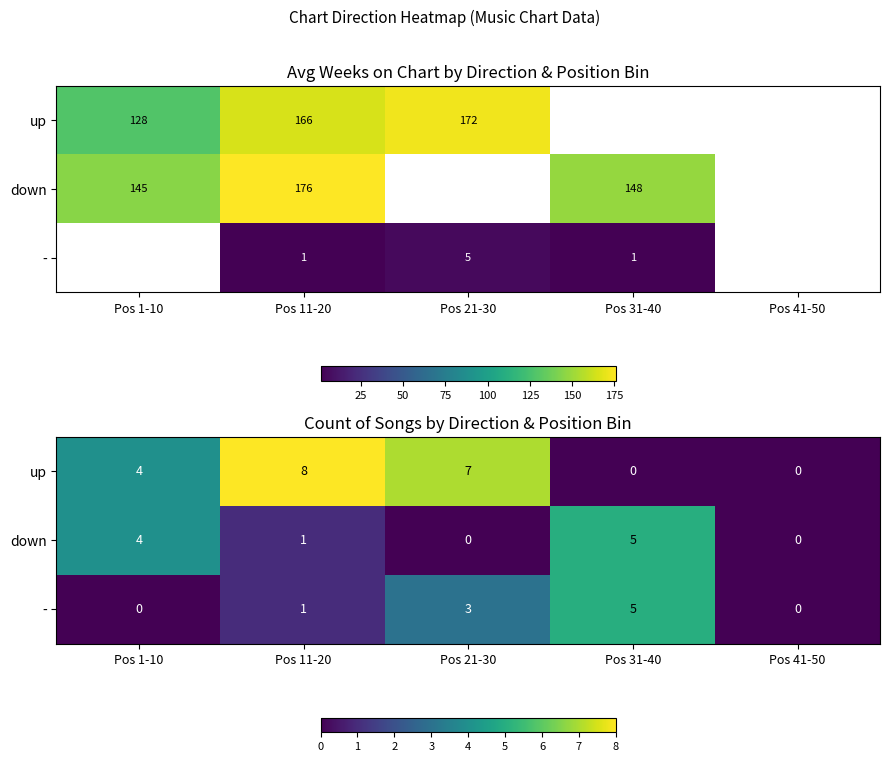

At which label is - closest to 2?

Pos 11-20